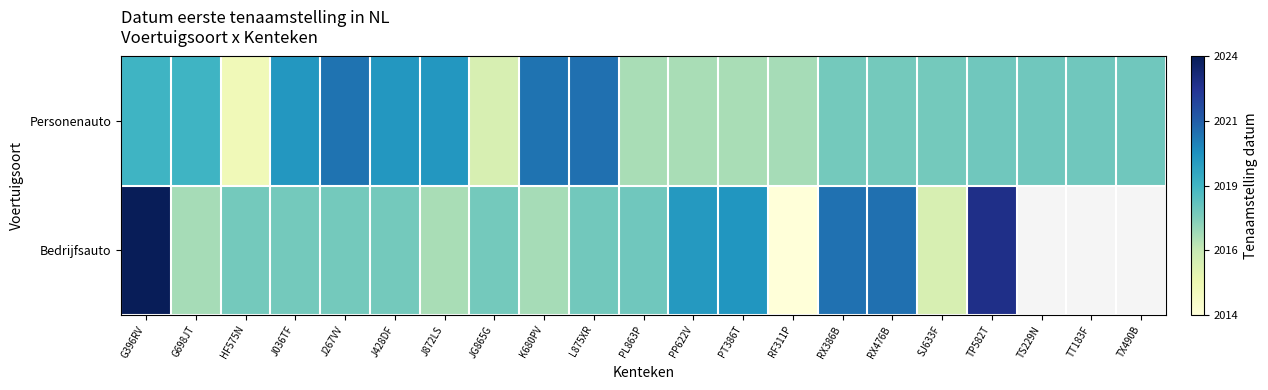

The value of Bedrijfsauto at G396RV is 20240401.0. True or false?

True